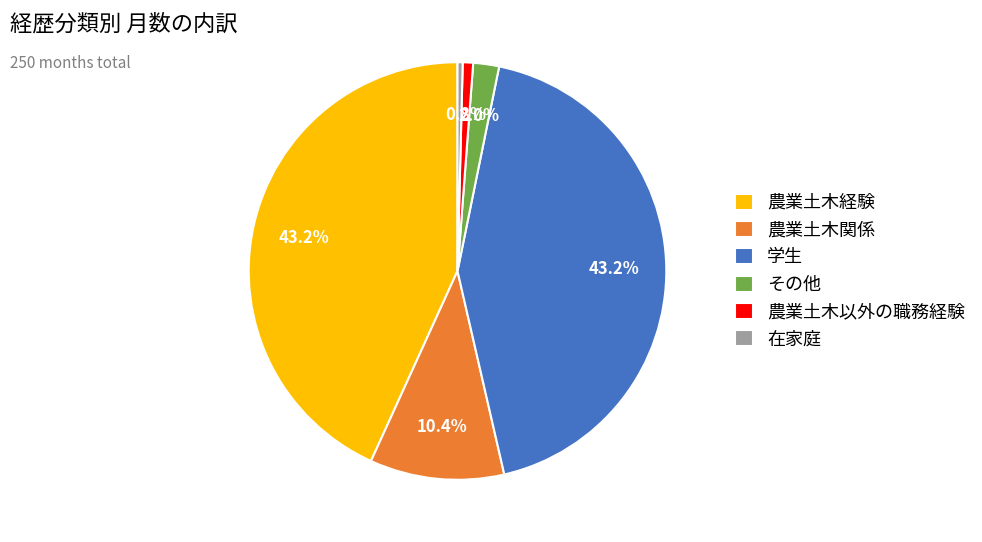

Which has a higher value, 学生 or 在家庭?

学生